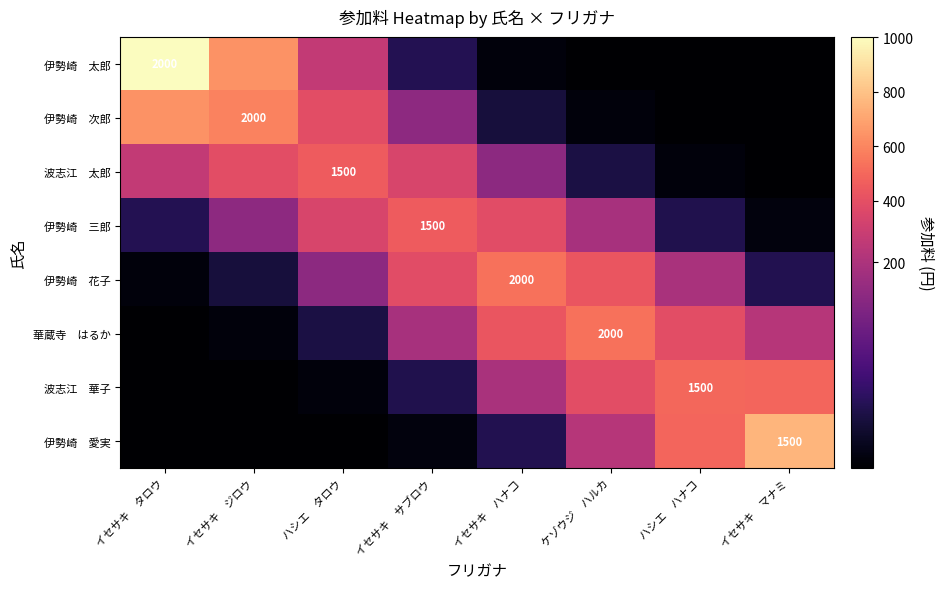

Which series has the largest range (max minus min)?

伊勢崎 太郎